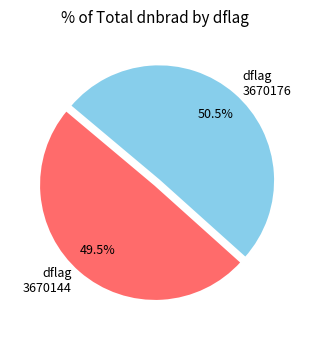

Which has a higher value, dflag 3670144 or dflag 3670176?

dflag 3670176